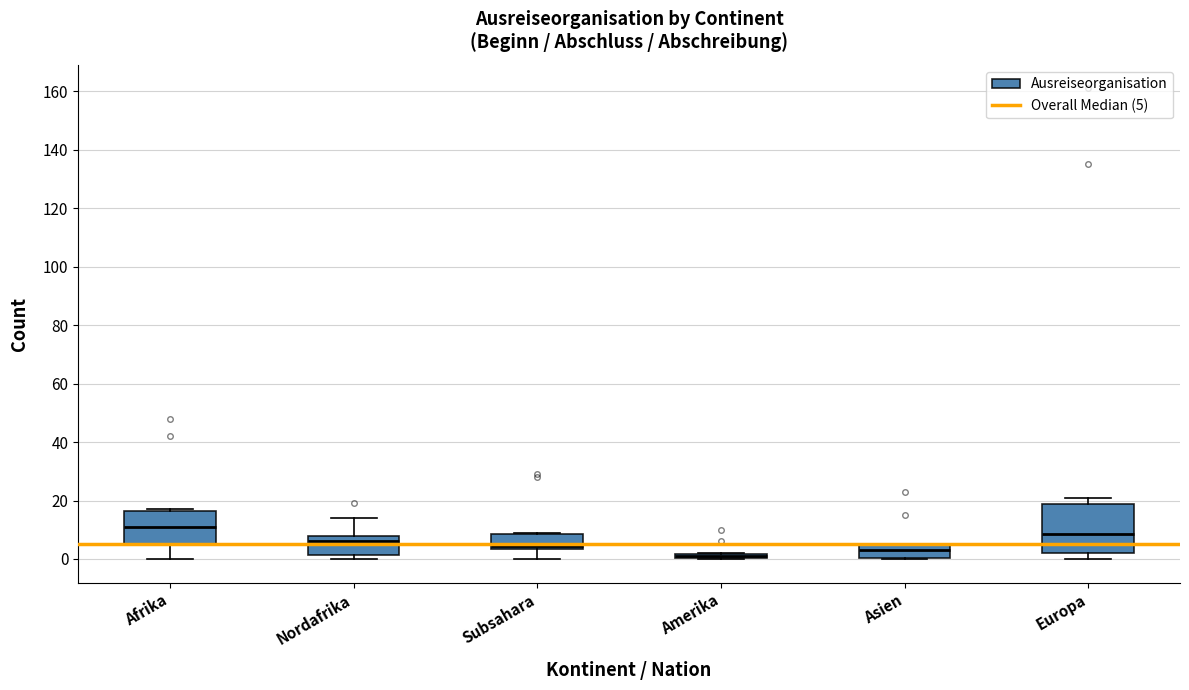

Where does the upper whisker of the box for Nordafrika end on the y-axis? The values are not printed on the chart, so give them approximately, as read against the axis.

14